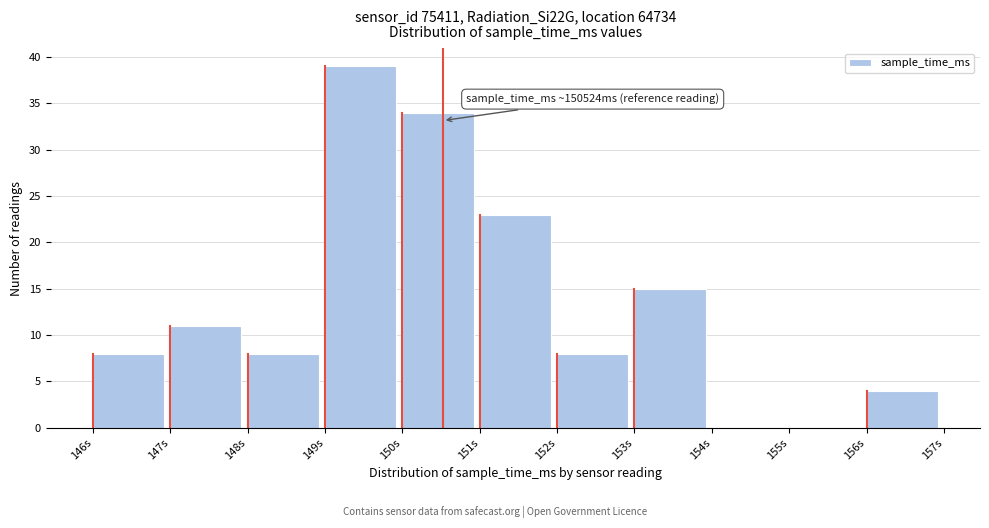

Reading left to right, extract all data points from this chart.

146s=8	147s=11	148s=8	149s=39	150s=34	151s=23	152s=8	153s=15	154s=0	155s=0	156s=4